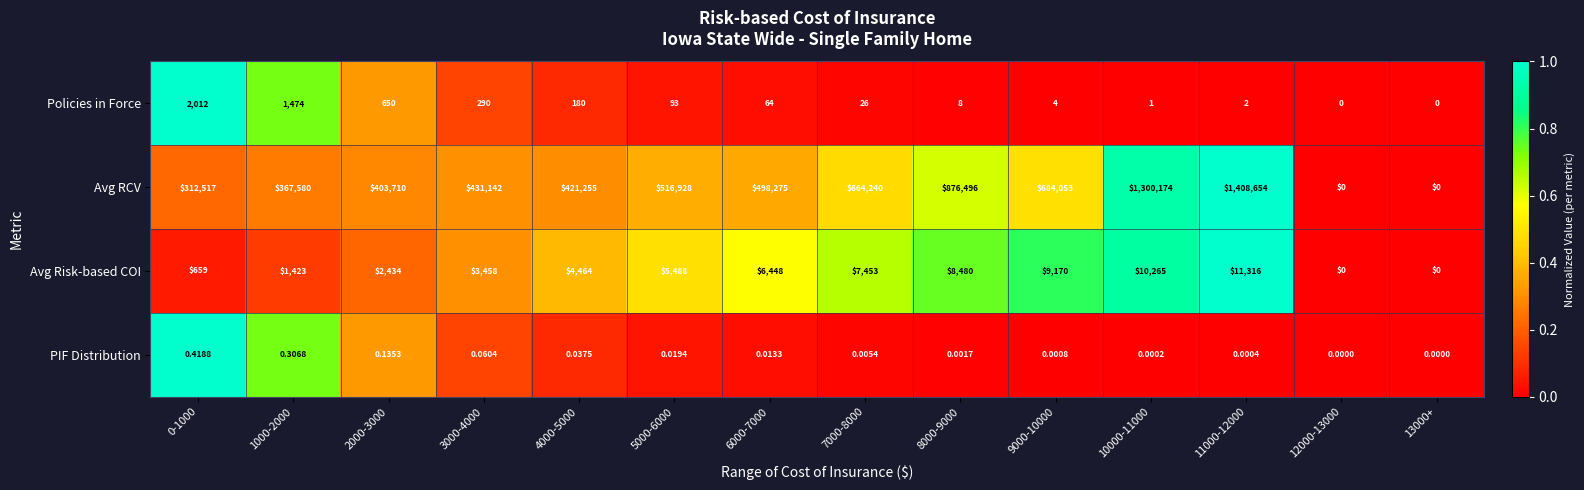

List the series in order of their peak value, highest first.

Avg RCV, Avg Risk-based COI, Policies in Force, PIF Distribution